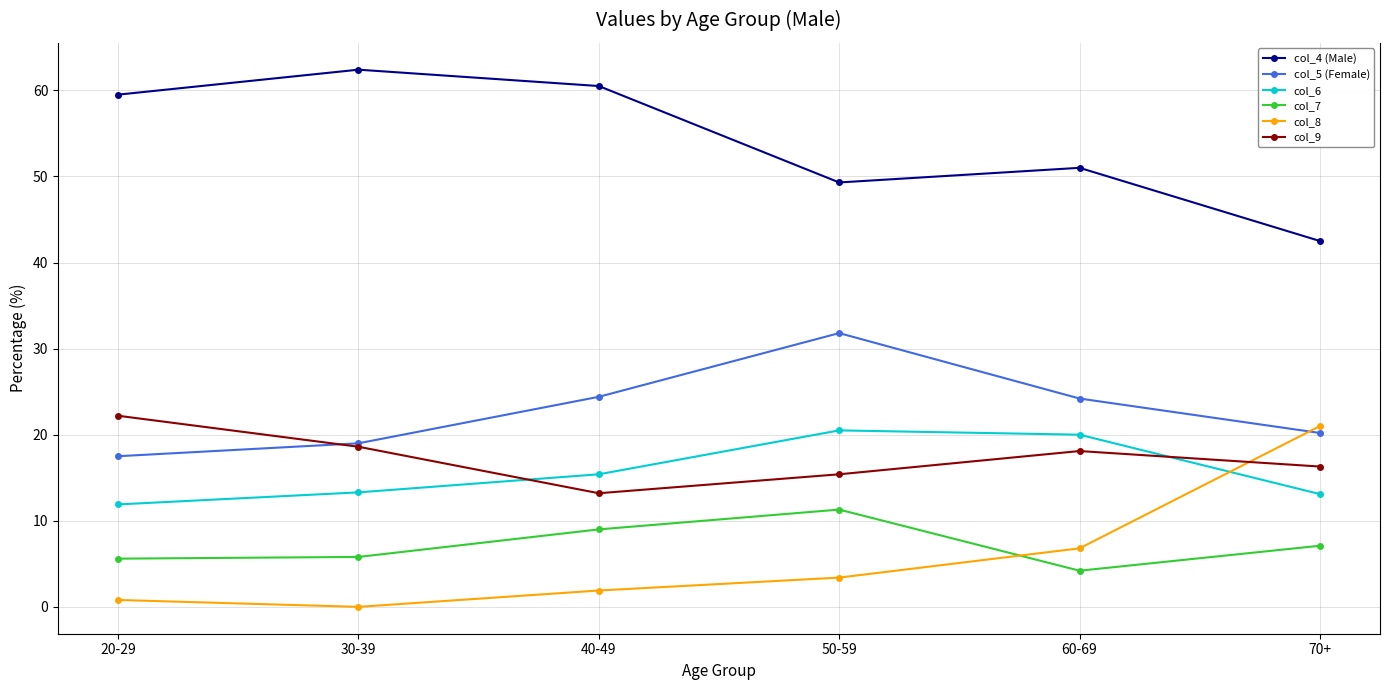

Between 40-49 and 60-69, which series saw the biggest shift?

col_4 (Male)